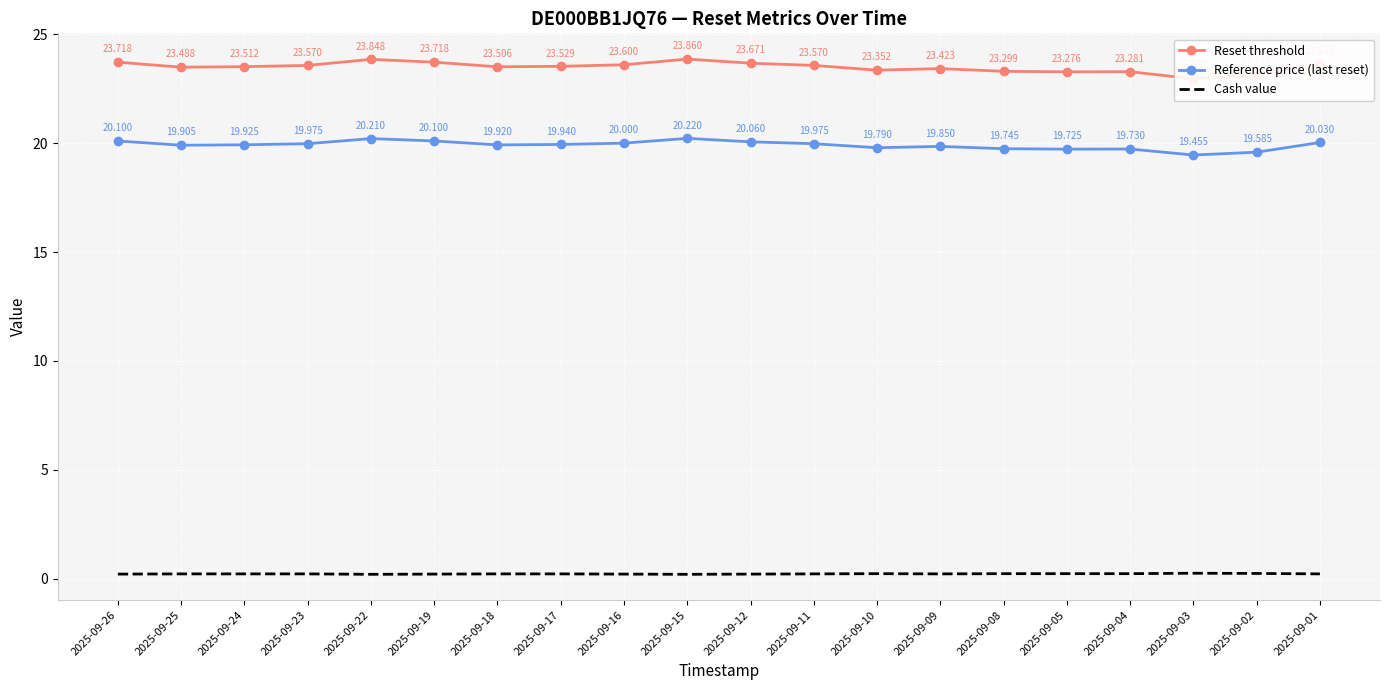

Which series has the largest total across all categories?

Reset threshold